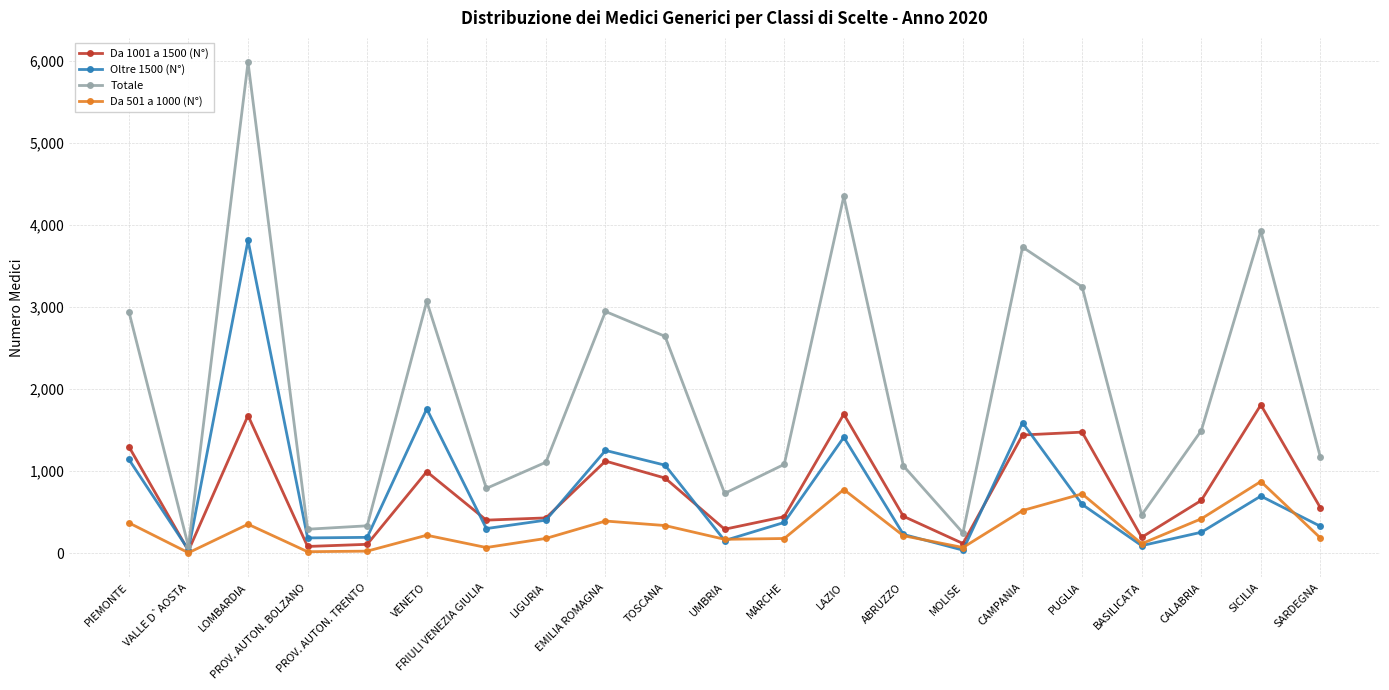

Which label corresponds to the largest value in the chart?

LOMBARDIA